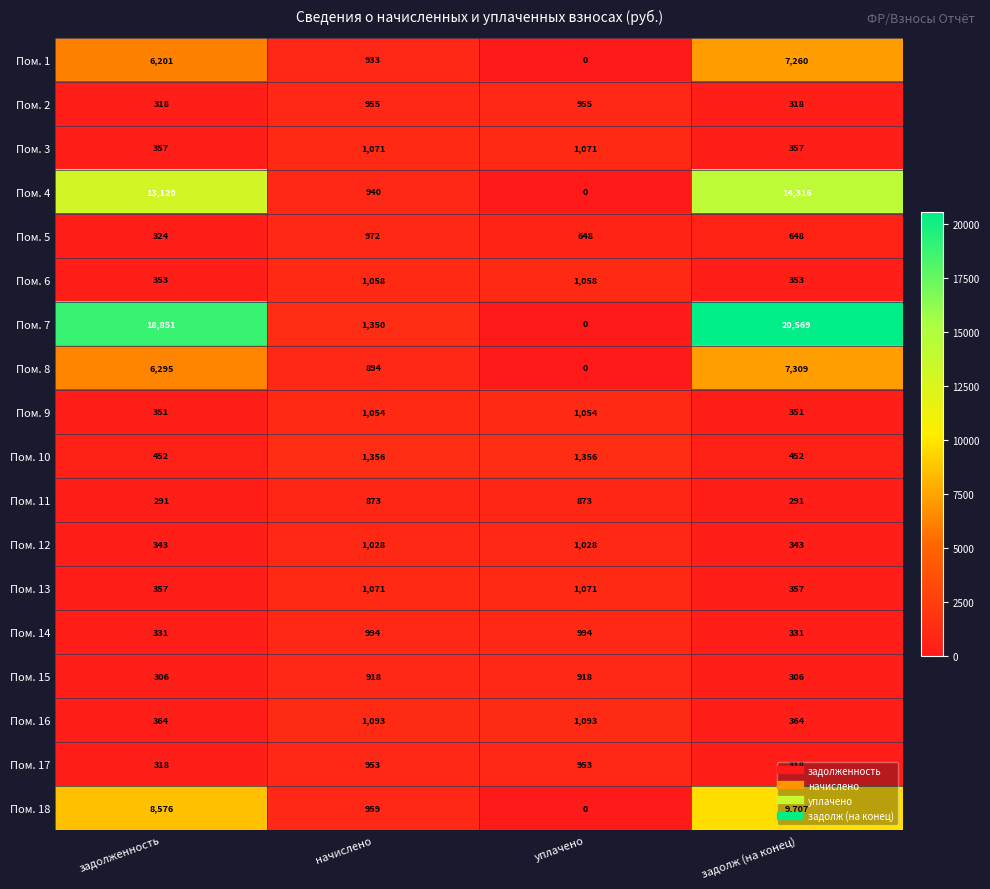

What is the sum of the Пом. 16 values at задолж (на конец) and начислено?

1457